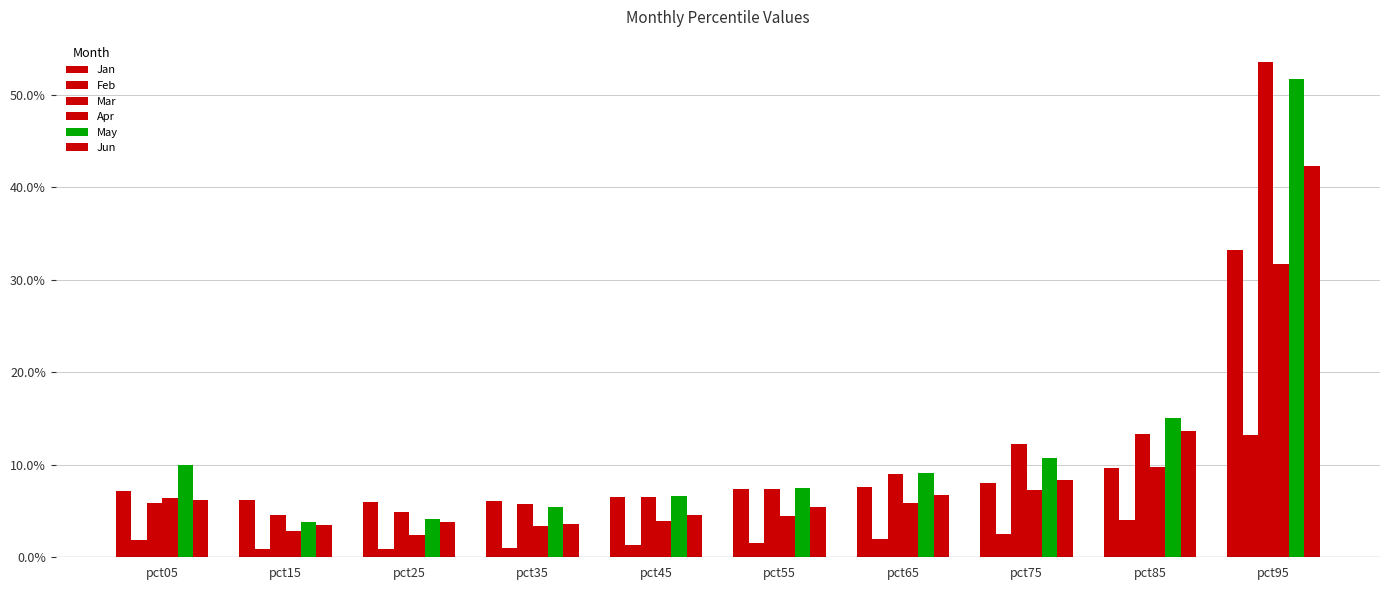

Are the bars grouped side by side (vs. stacked)?

Yes